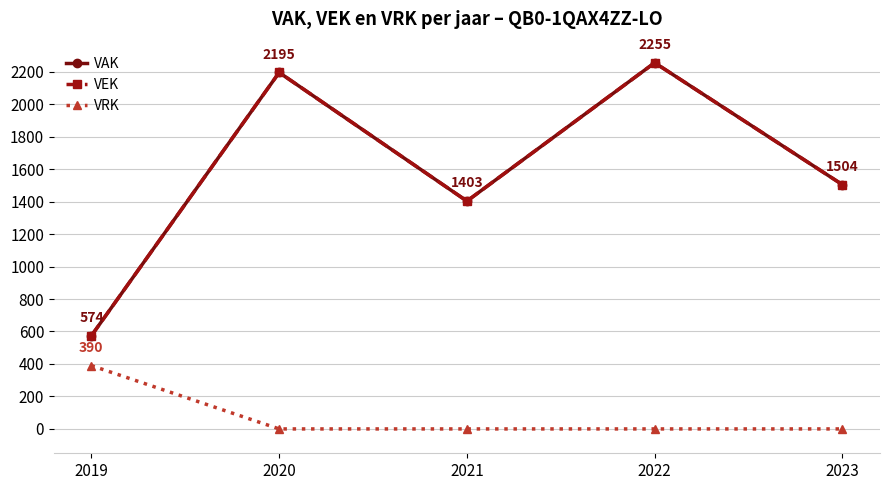

Which series has the widest spread of values?

VAK